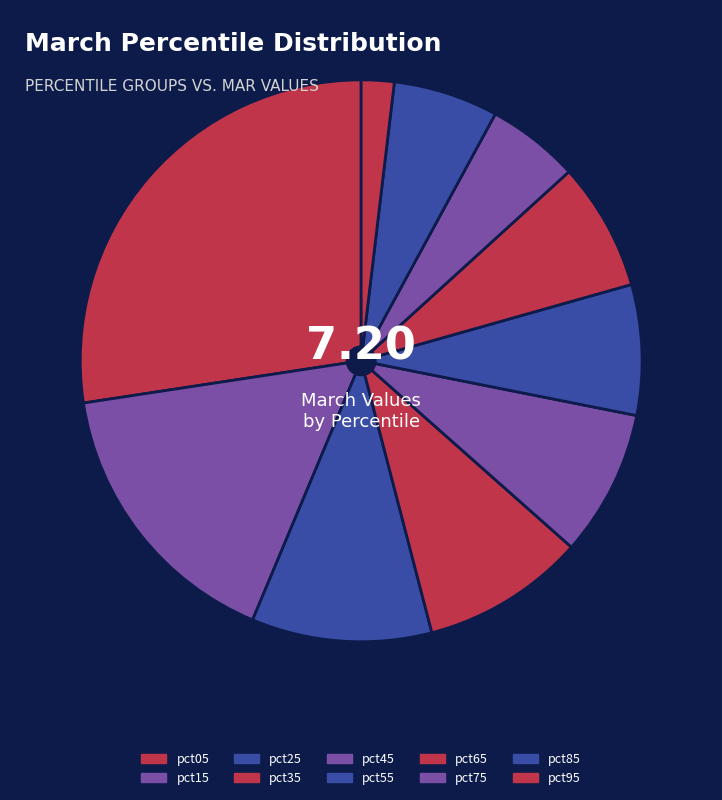

What is the total percentage of pct85 and pct65?

13.4%